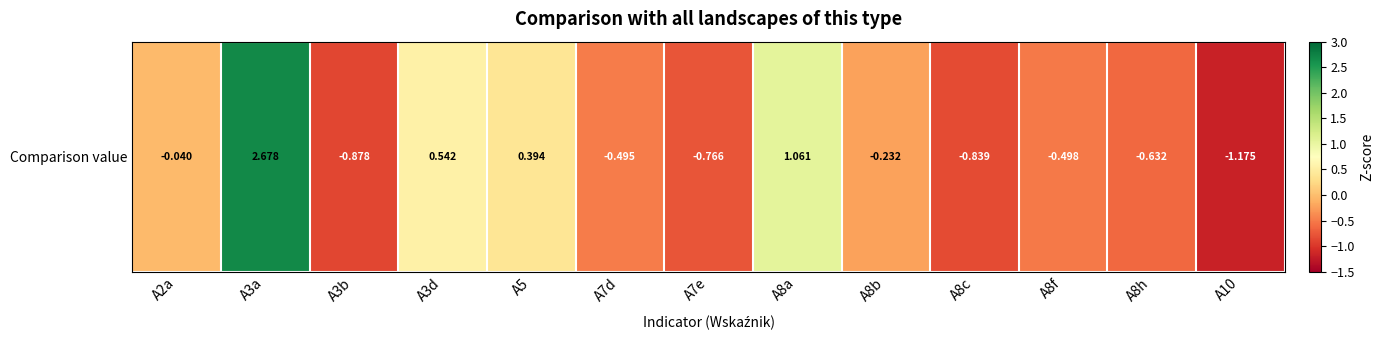

What is the difference between the values at A5 and A3d?

0.1